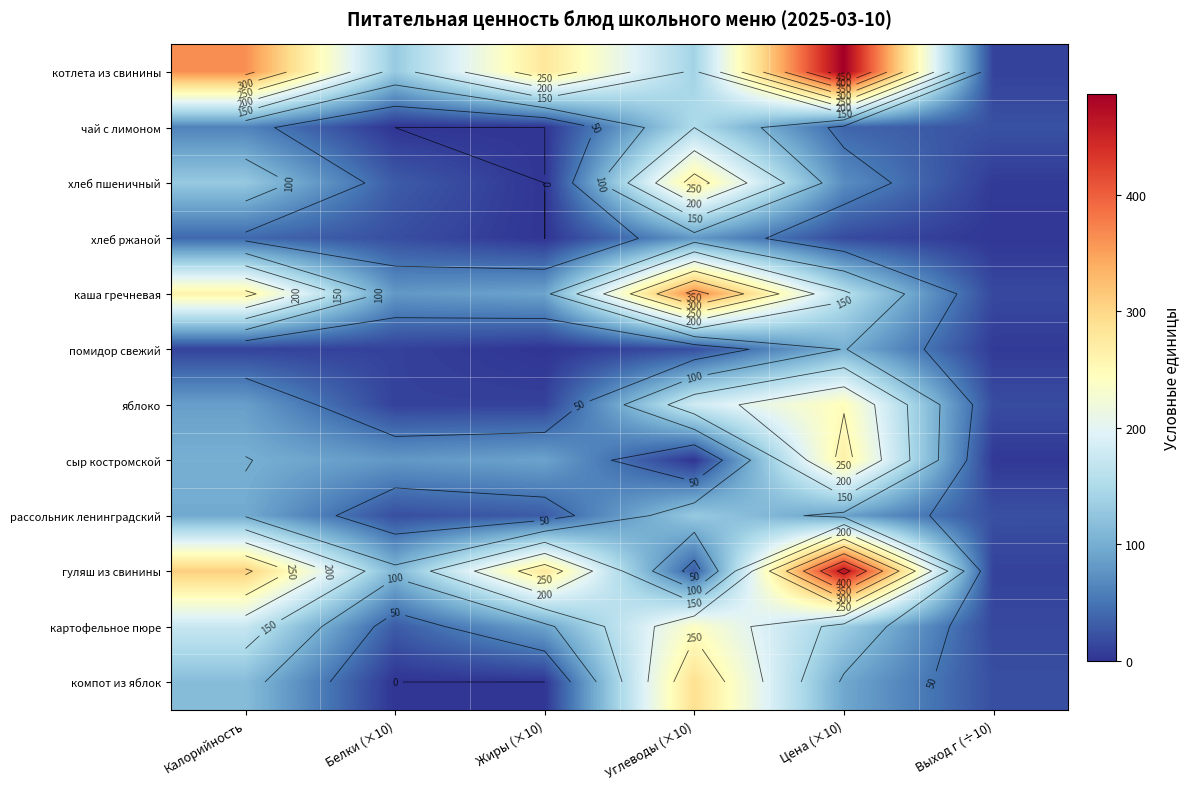

How many data points in хлеб пшеничный are above 71?

2